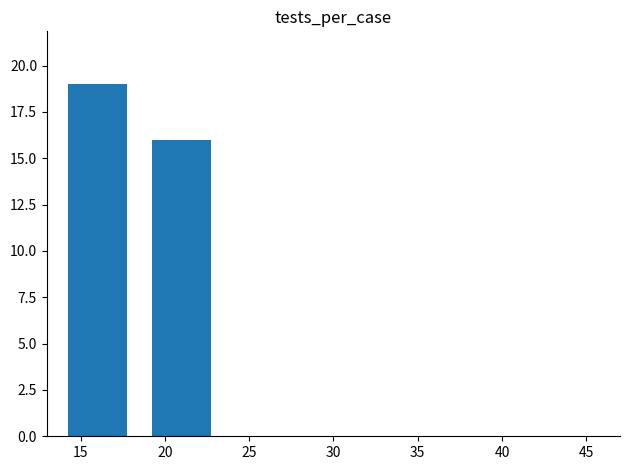

At which category does the chart reach its peak across all series?

15